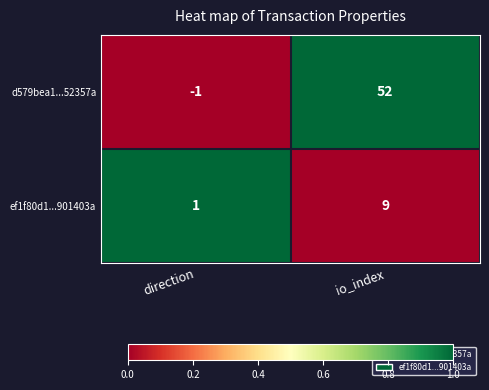

Which series has the widest spread of values?

d579bea1...52357a